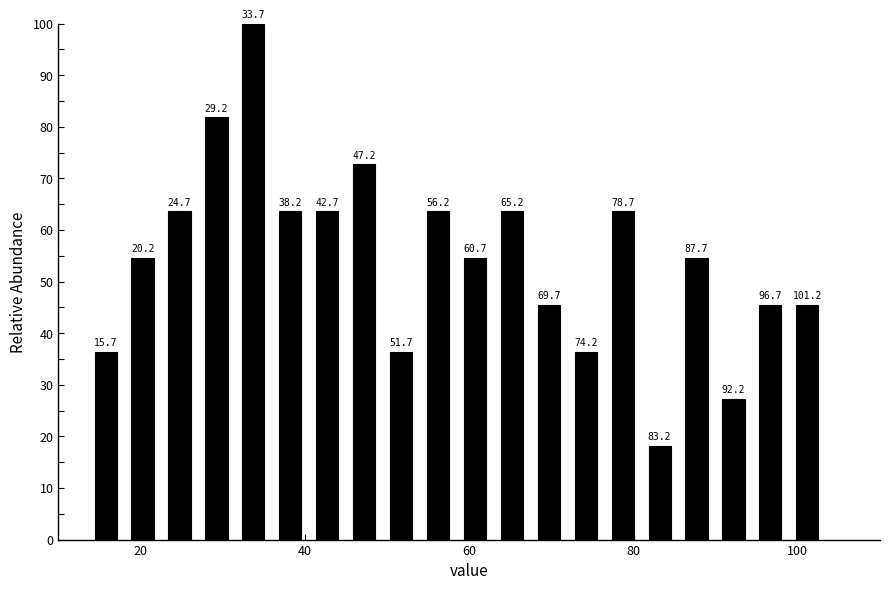

Read against the x-axis, roughly where is the centre of the tallest bar?

34